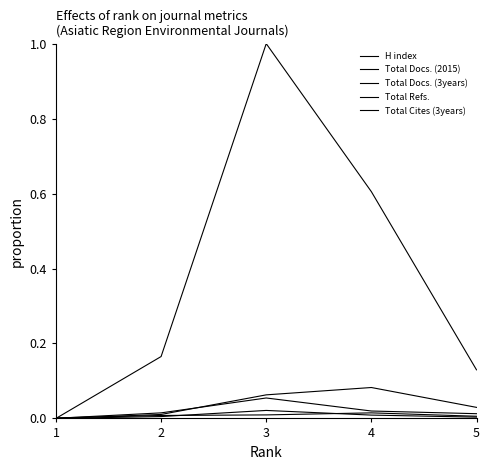

At 1, list the series in order from largest to smallest.

H index, Total Docs. (3years), Total Docs. (2015), Total Refs., Total Cites (3years)